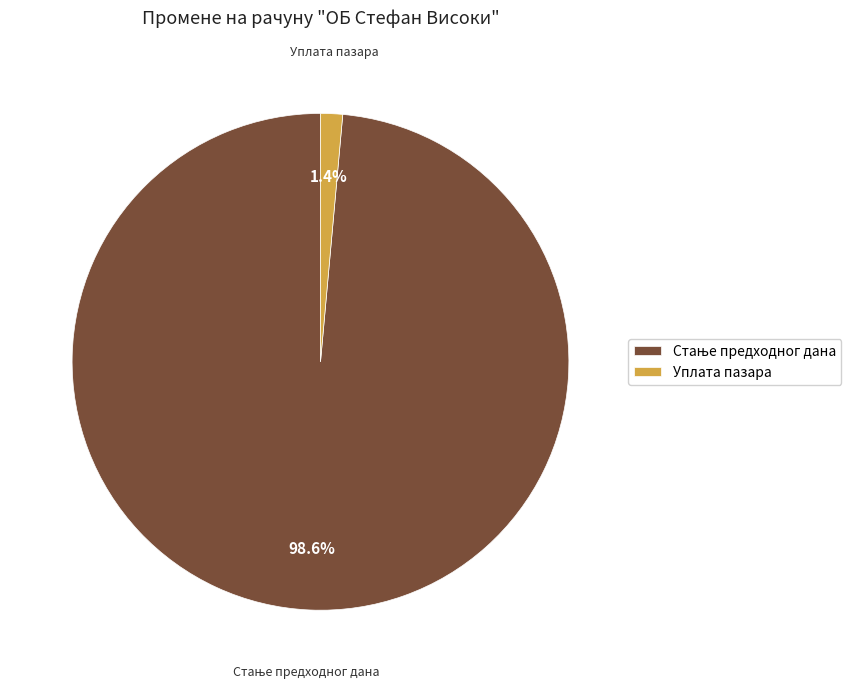

To the nearest percent, what percentage of the pie is Уплата пазара?

1%